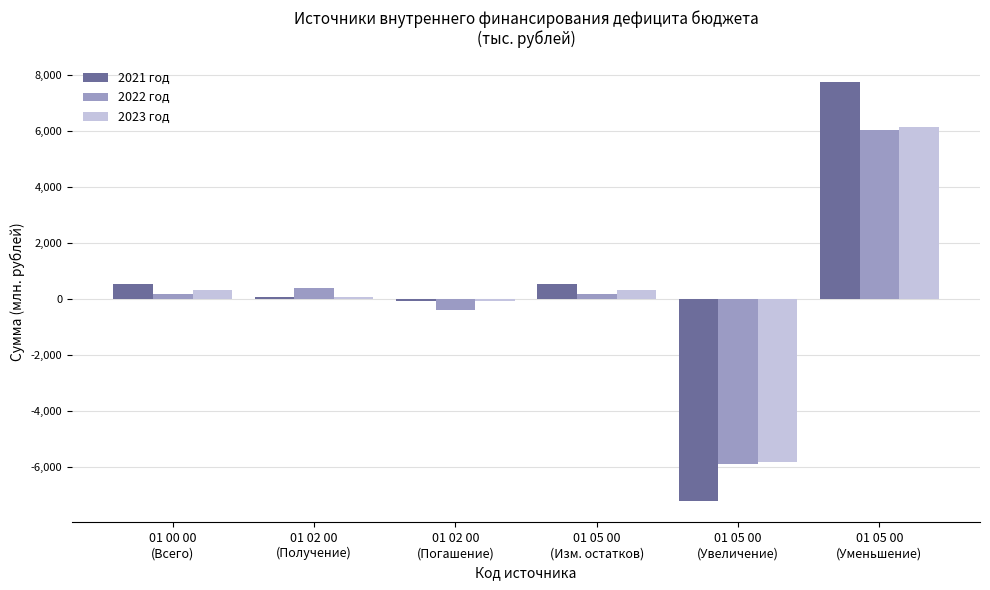

How many data points in 2023 год are above 316?

3